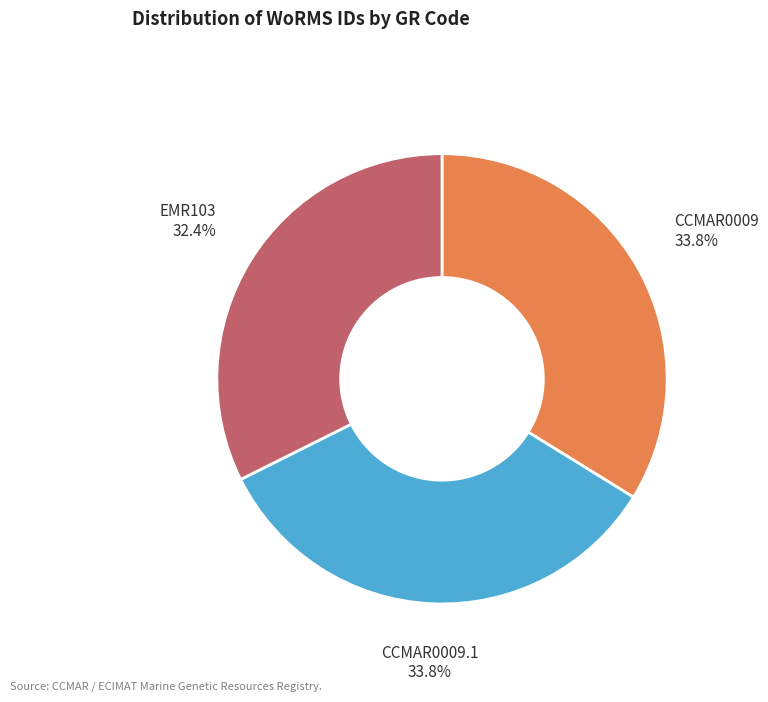

Which slice is the smallest?

EMR103